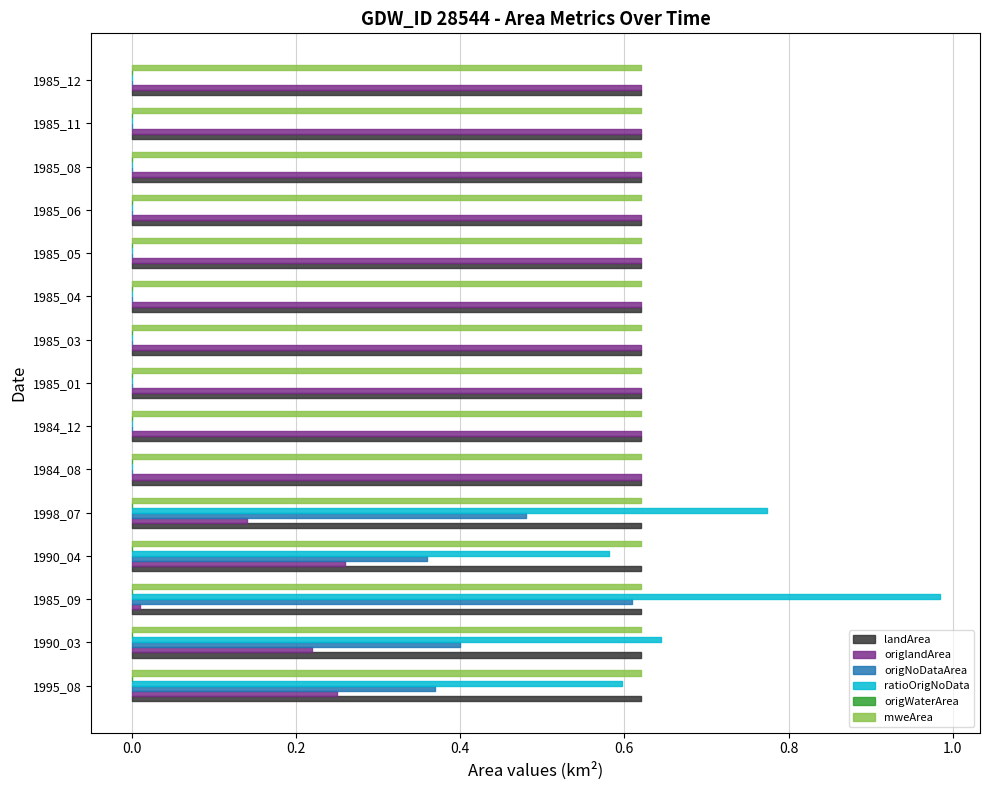

At which category does ratioOrigNoData reach its first local valley?

1990_04